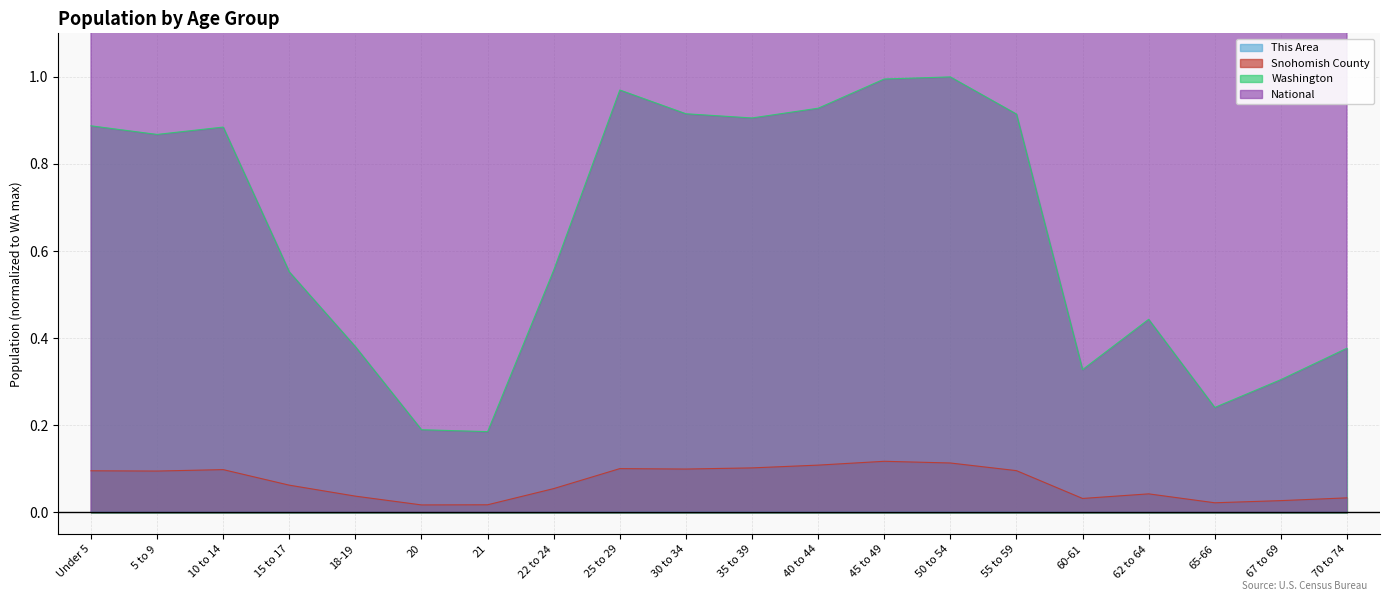

At 62 to 64, list the series in order from largest to smallest.

National, Washington, Snohomish County, This Area